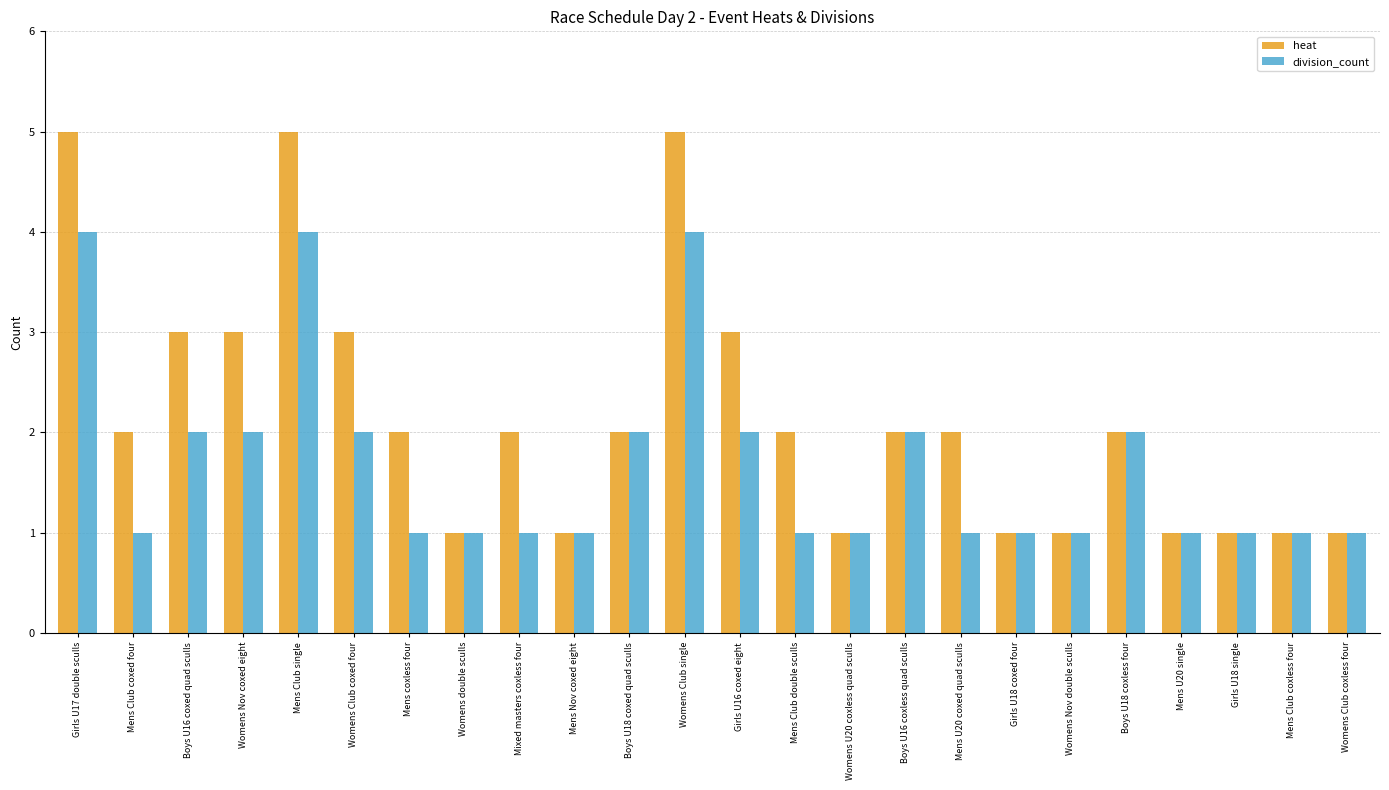

List the series in order of their overall mean, highest first.

heat, division_count